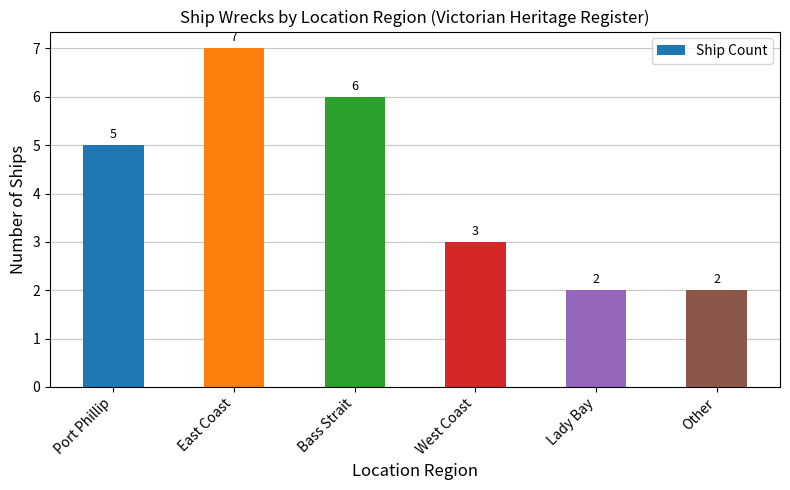

What is the minimum value shown in the chart?

2